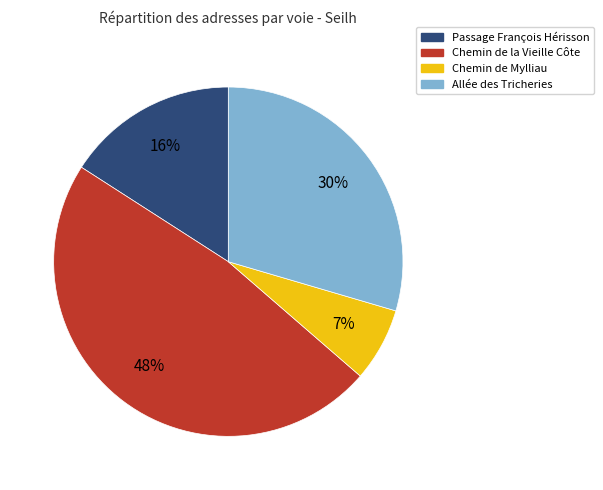

To the nearest percent, what is the combined percentage of Chemin de Mylliau and Passage François Hérisson?

23%